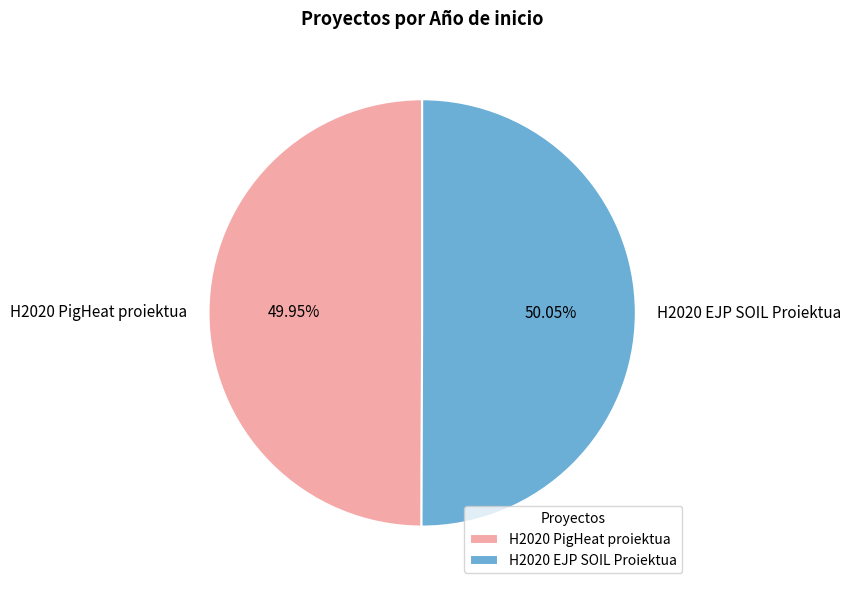

Is there a majority slice in this chart?

Yes